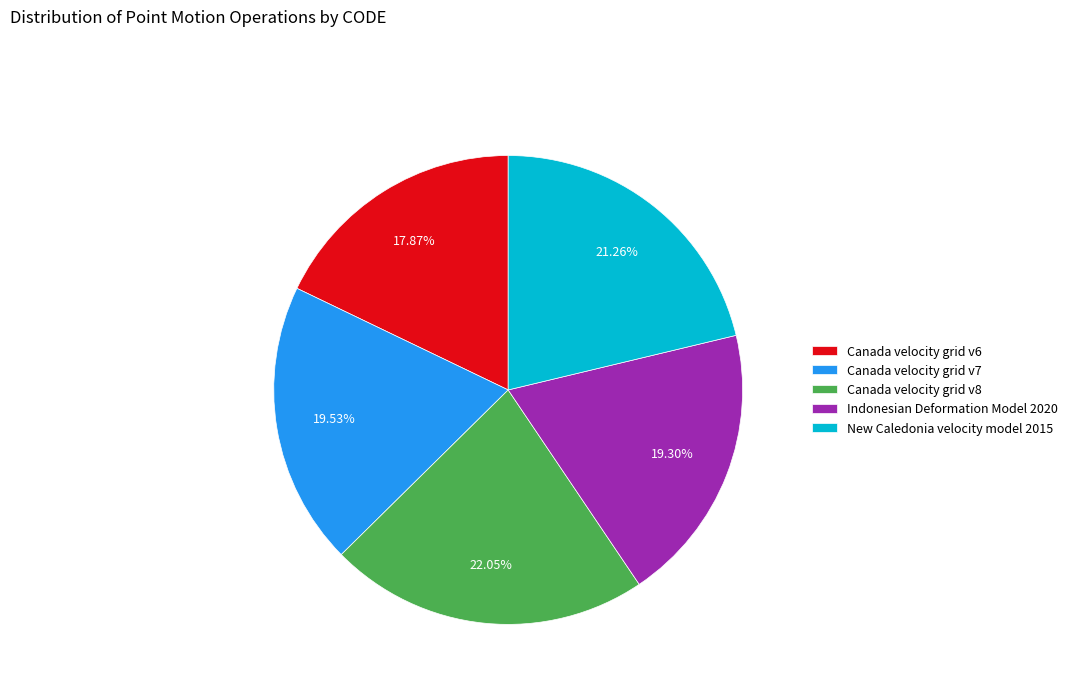

Between Canada velocity grid v7 and Canada velocity grid v6, which is larger?

Canada velocity grid v7